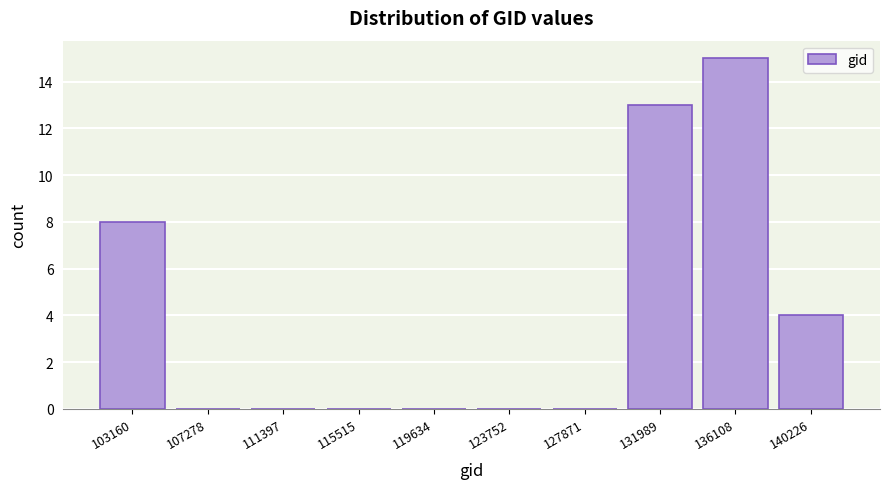

Reading left to right, transcribe all the data shown in this chart.

103160=8	107278=0	111397=0	115515=0	119634=0	123752=0	127871=0	131989=13	136108=15	140226=4